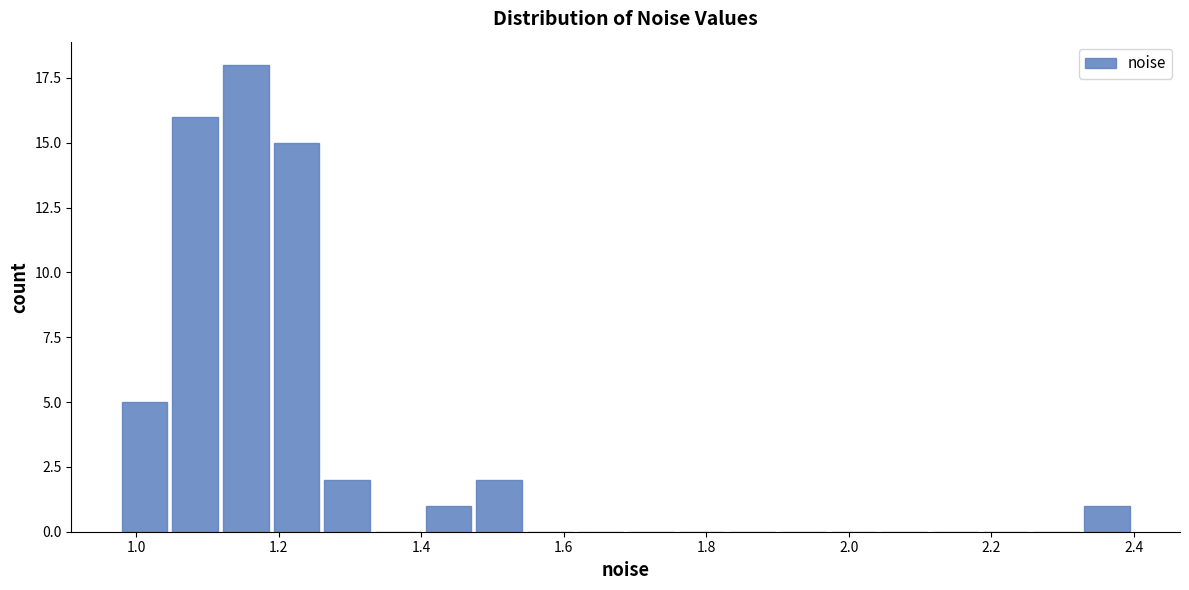

Read against the x-axis, roughly where is the centre of the tallest bar?

1.16